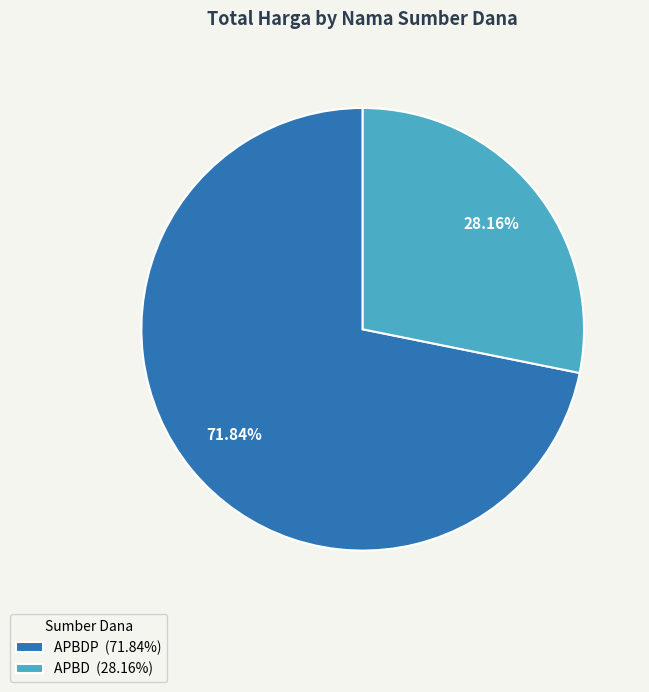

Count the number of slices in the pie.

2